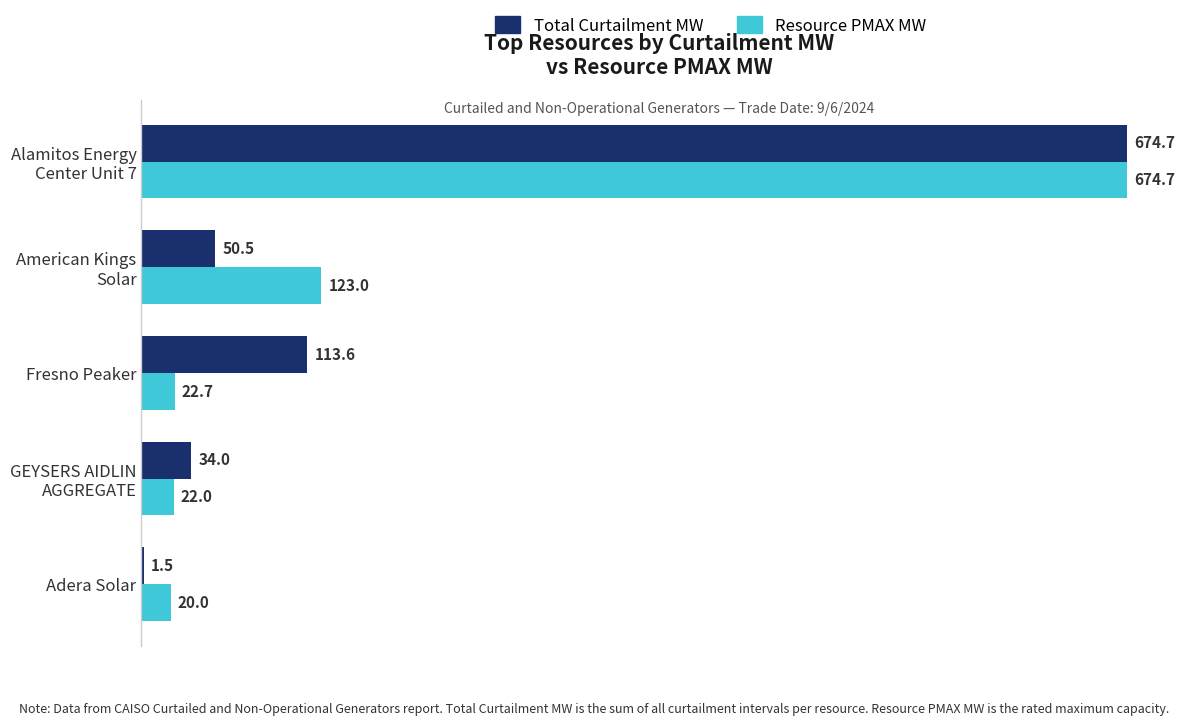

Where is Total Curtailment MW nearest to the value 338?

Fresno Peaker